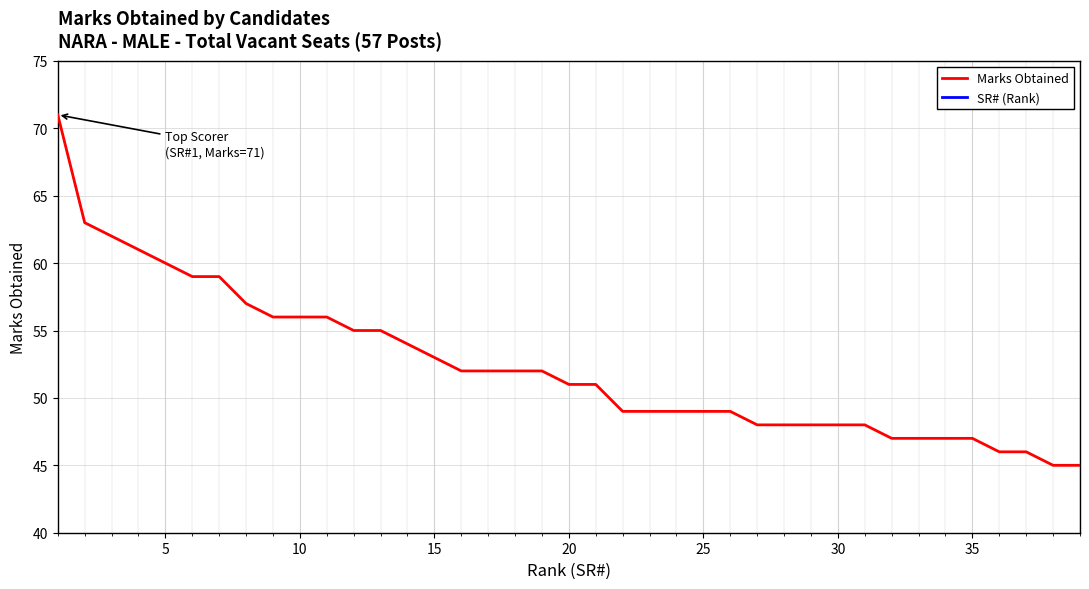

What are all the series names shown in the legend?

Marks Obtained, SR# (Rank)